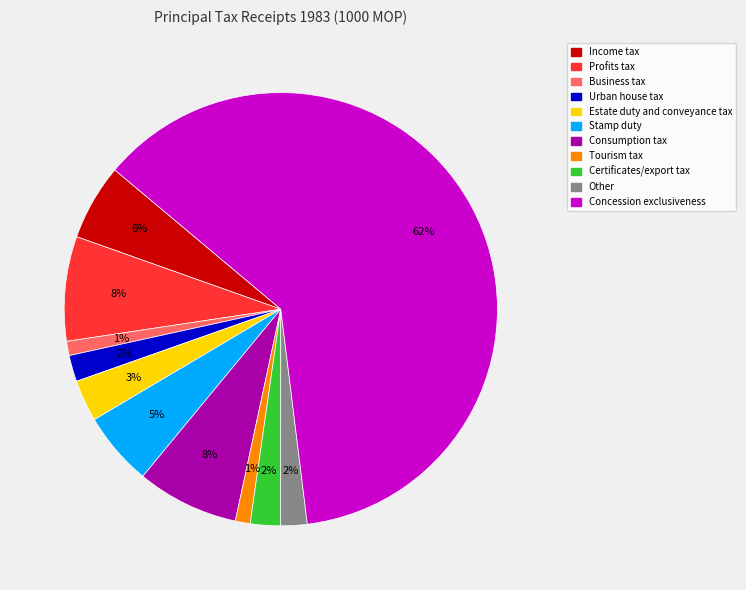

Is the sum of Consumption tax and Other greater than half?

No